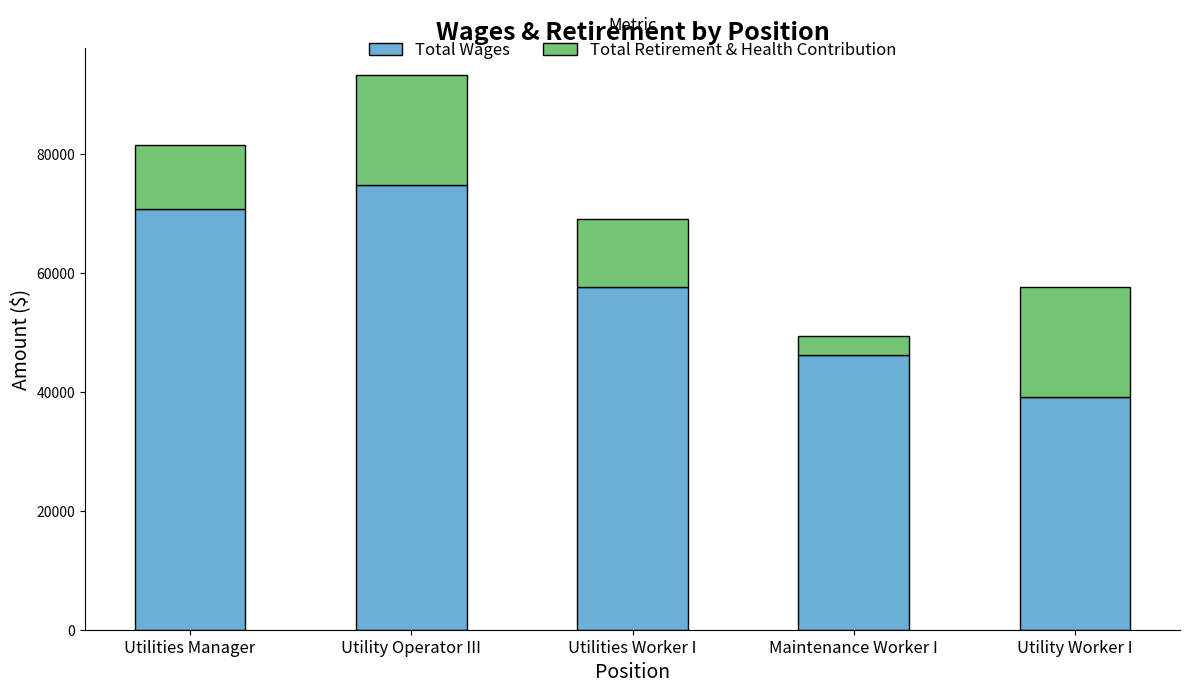

Does the chart contain any negative values?

No